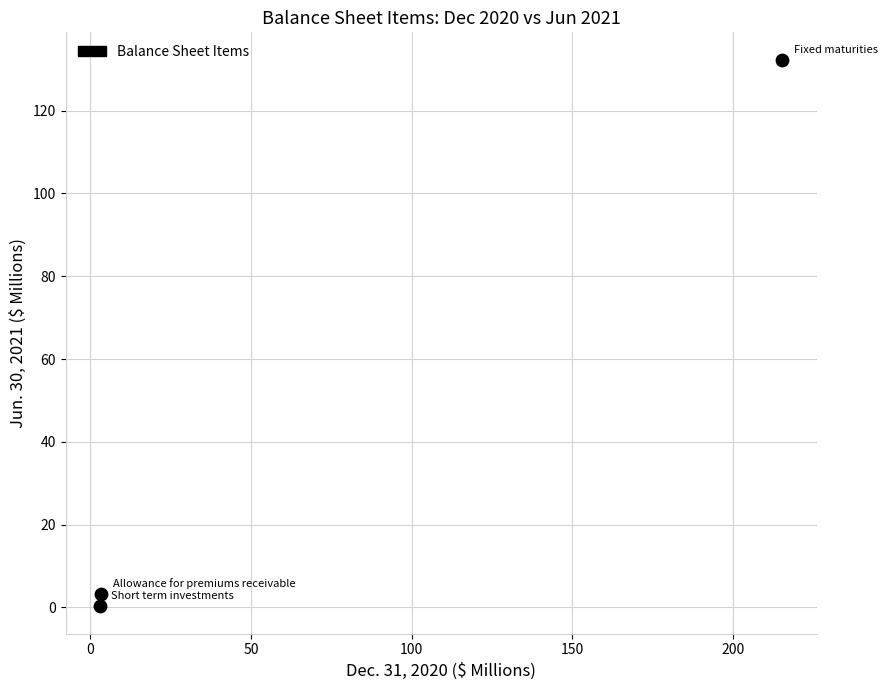

What Y value in the scatter plot is closest to 66?

3.2